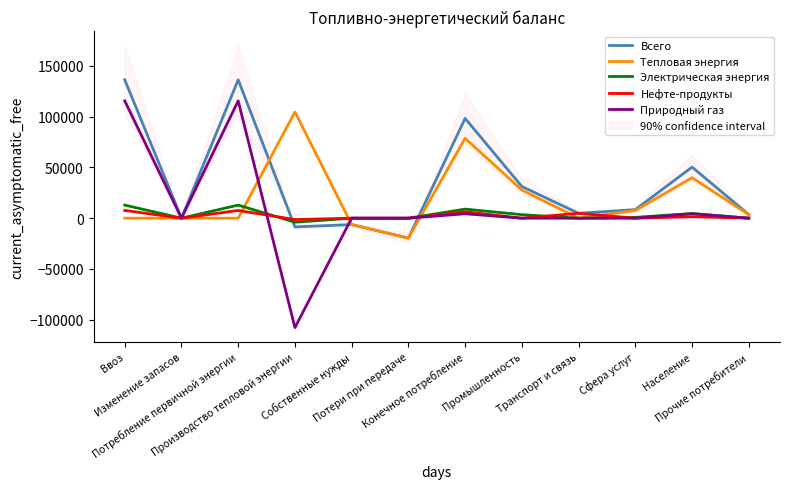

Is the value of Нефте-продукты at Транспорт и связь greater than the value of Природный газ at Собственные нужды?

Yes